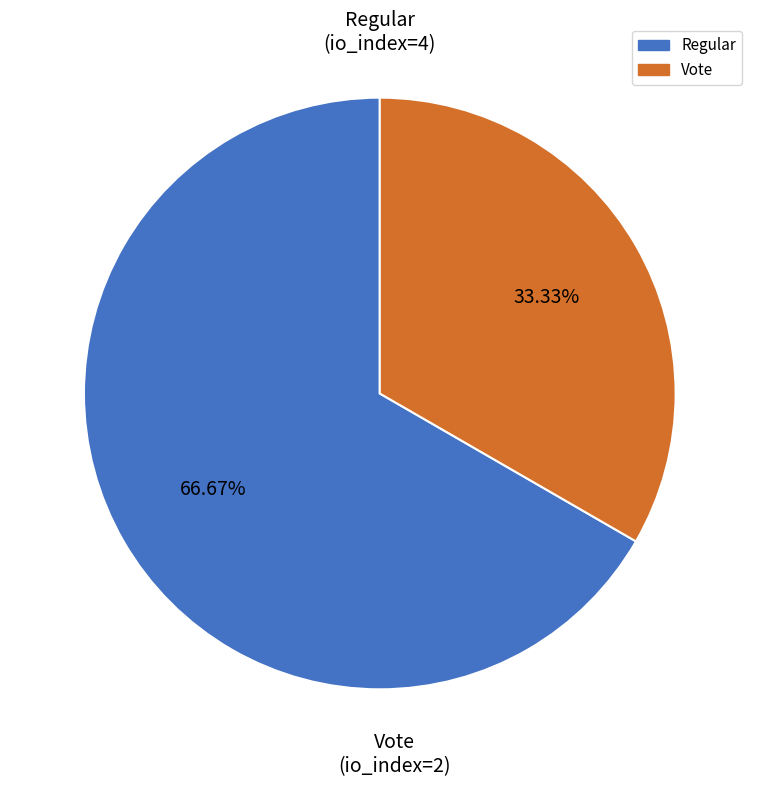

Does any single category account for the majority?

Yes